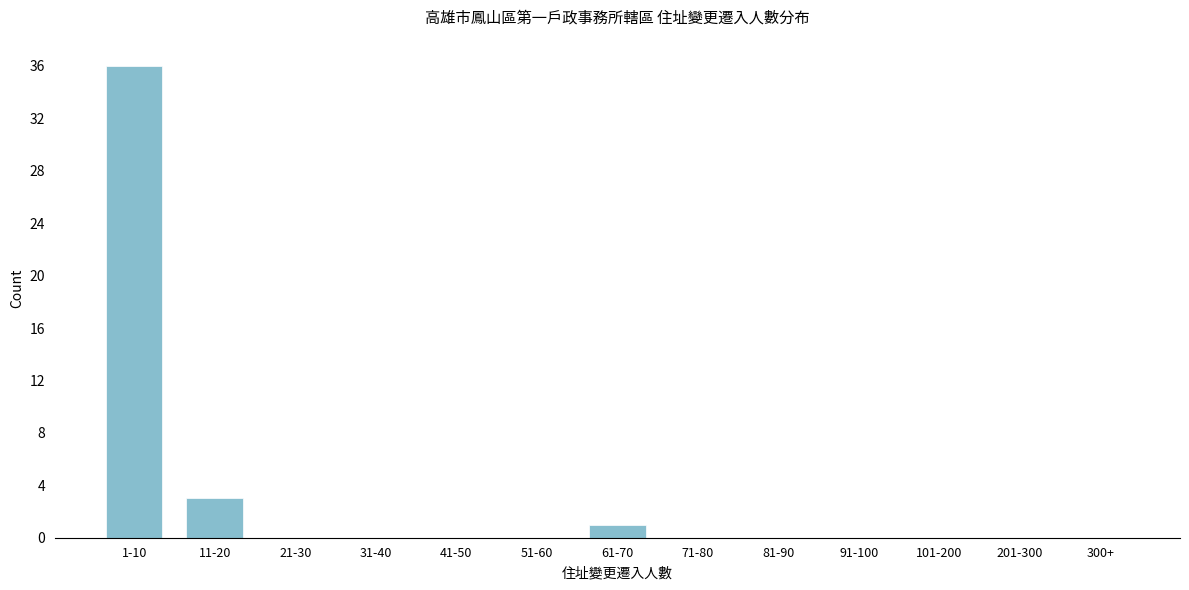

Reading right to left, what are all the values shown in this chart?

300+=0	201-300=0	101-200=0	91-100=0	81-90=0	71-80=0	61-70=1	51-60=0	41-50=0	31-40=0	21-30=0	11-20=3	1-10=36